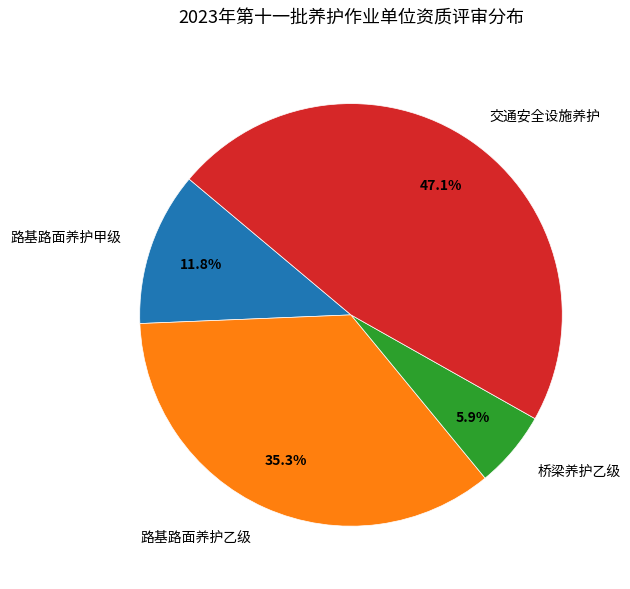

What percentage is the 路基路面养护乙级 slice, to the nearest percent?

35%